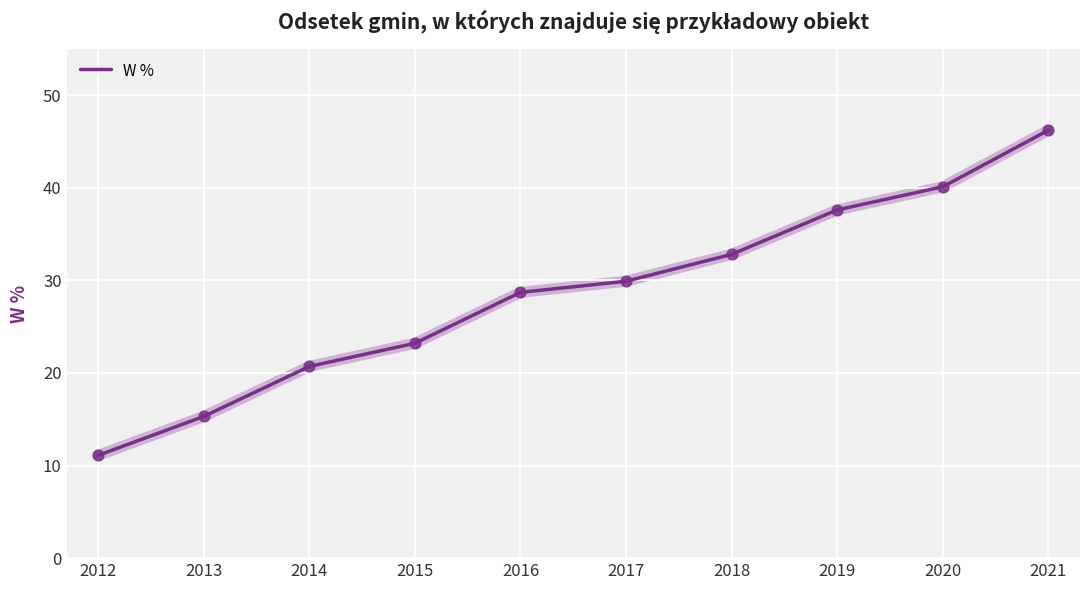

Approximately how many times larger is the value at 2015 compared to 2021?

0.5